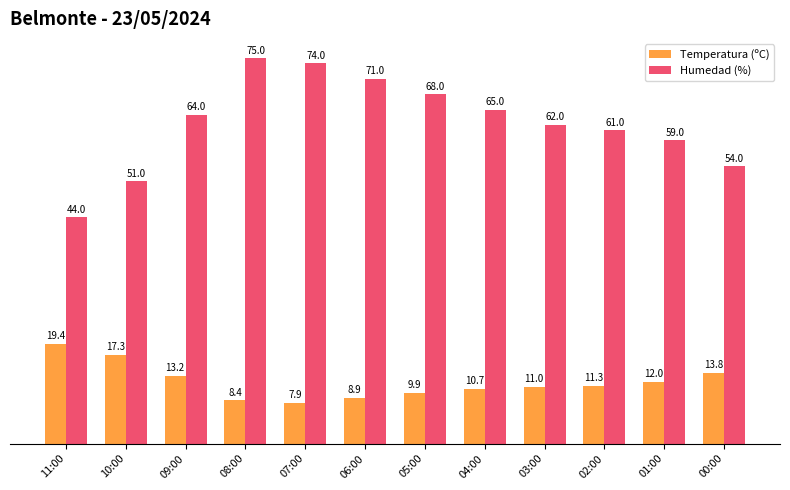

How many bars are there in each group?

2